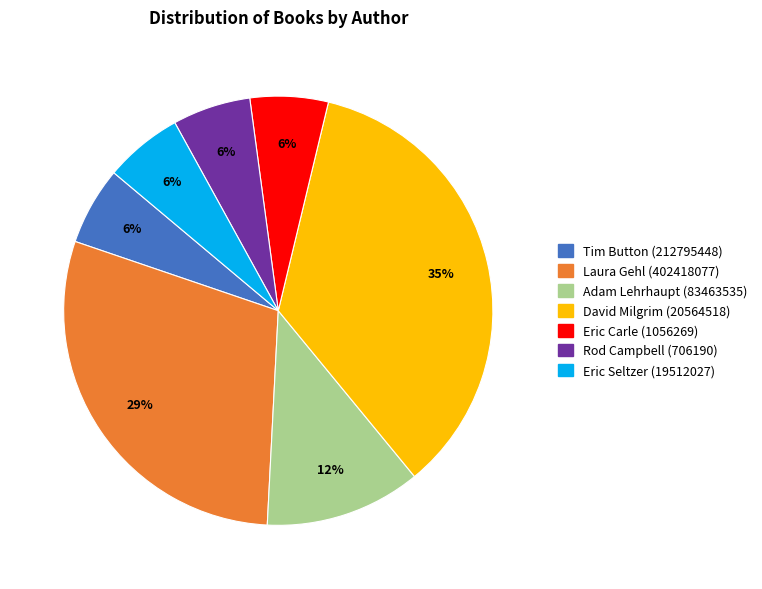

How many slices are in this pie chart?

7